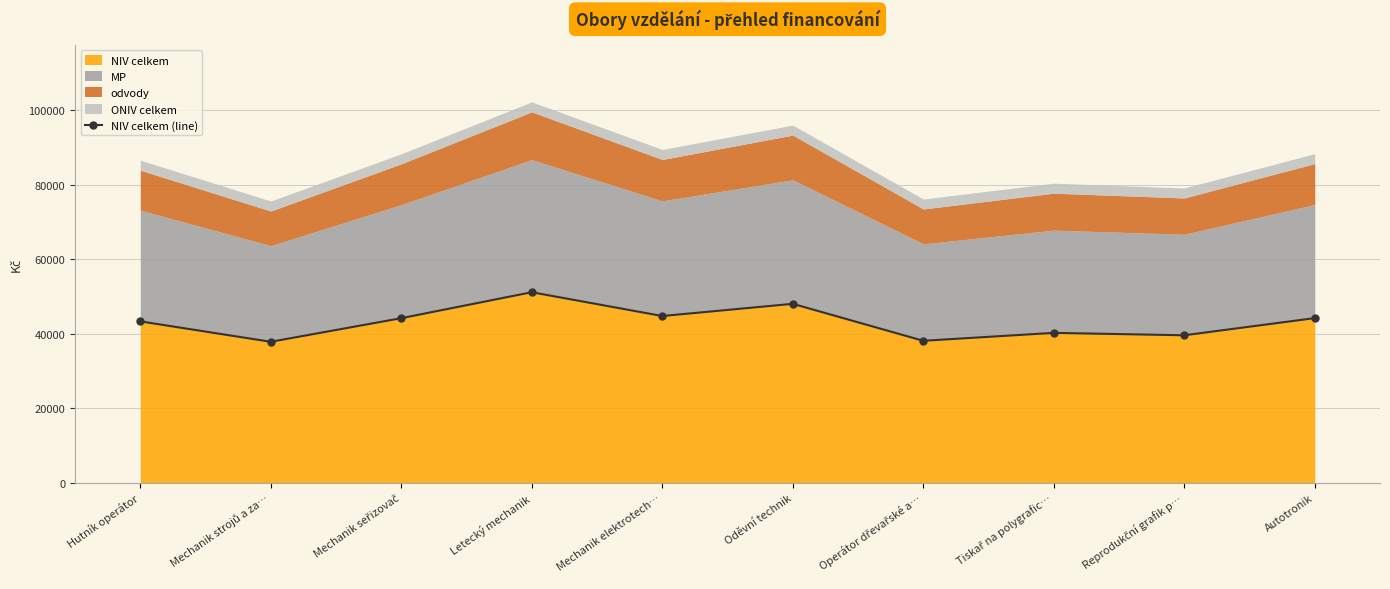

How many interior local valleys (lower than both neighbors) does the data have?

4